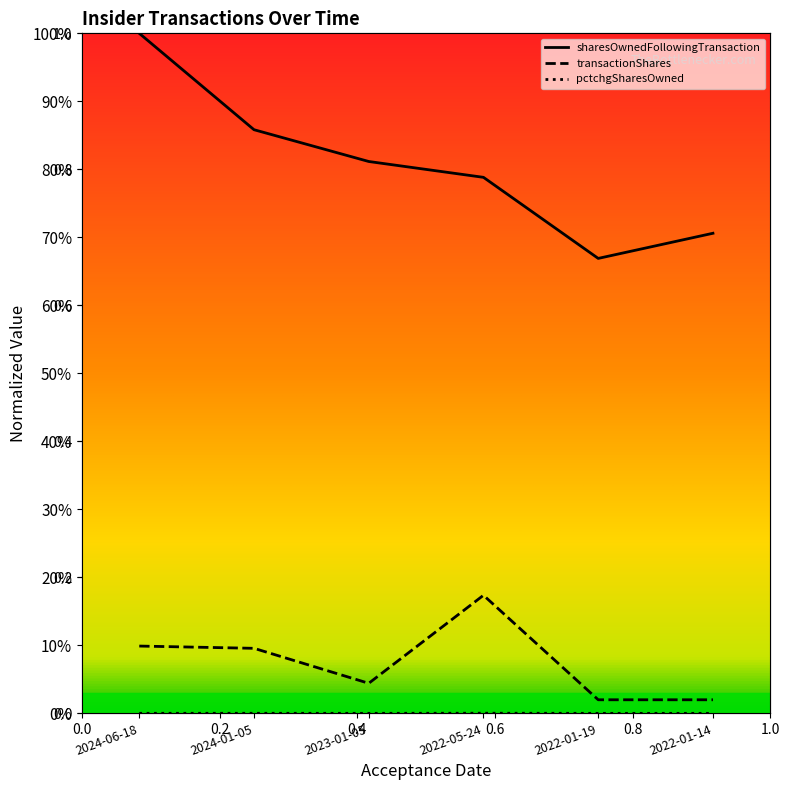

Rank the series by their maximum value, from lowest to highest.

pctchgSharesOwned, transactionShares, sharesOwnedFollowingTransaction